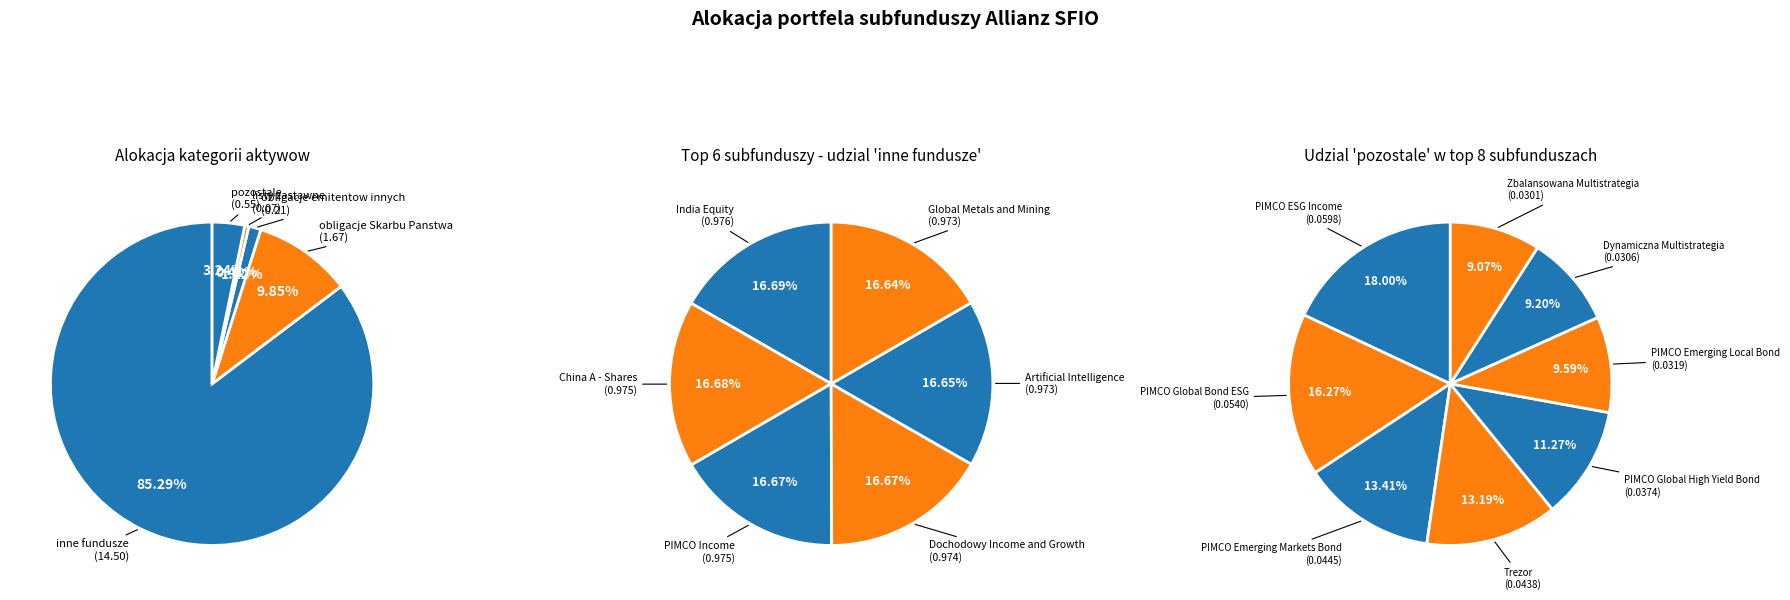

Is it true that Allianz SFIO Europe Equity Growth is 0% of the pie?

True